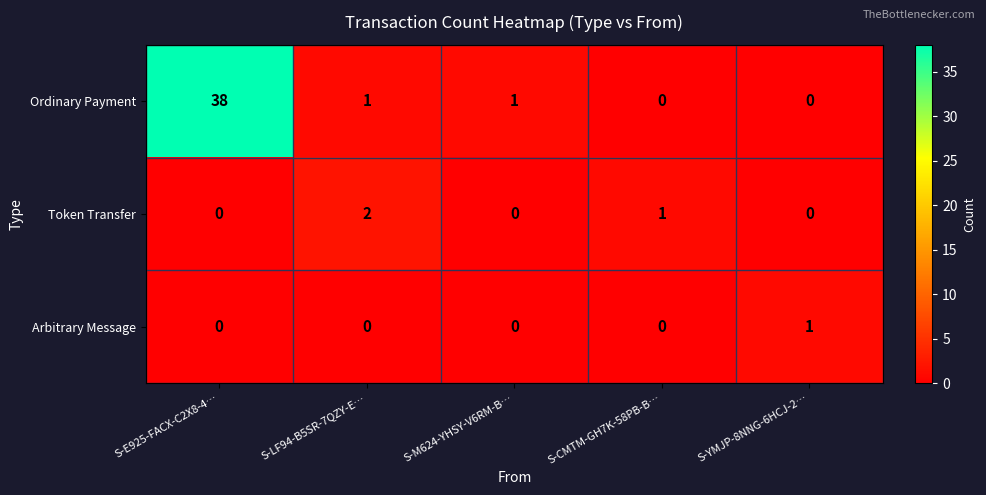

How many values in the Arbitrary Message series exceed 0?

1